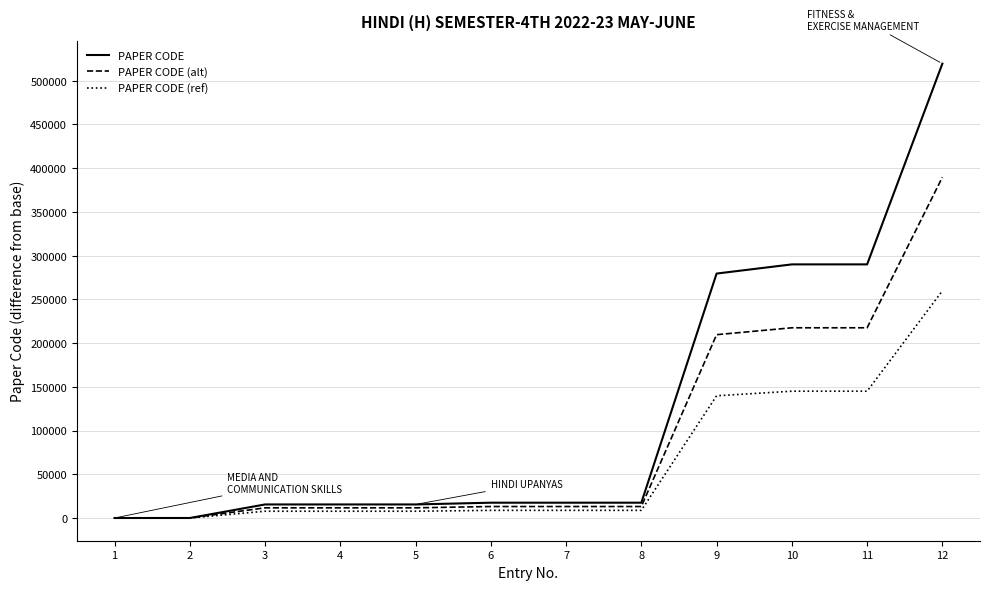

What is the total value across all series at 10?

652500.0